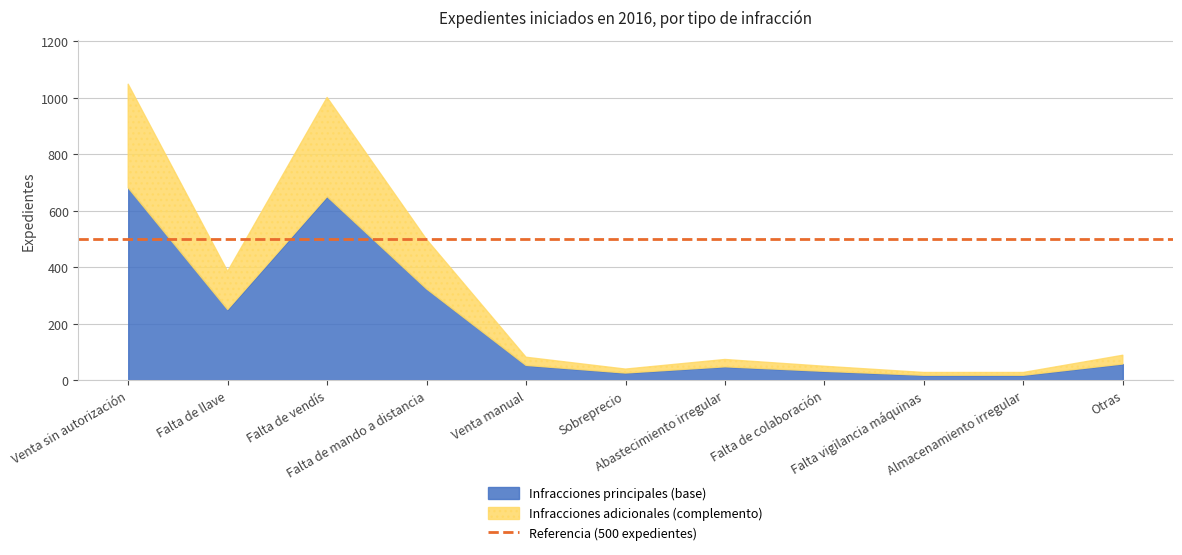

What is the value of the 10th point from the left?

27